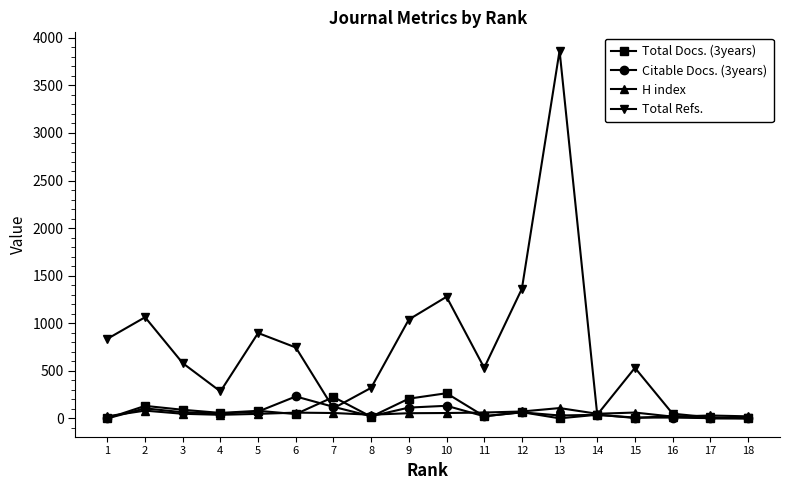

After their last crossing, which series has the higher values: H index or Total Refs.?

H index